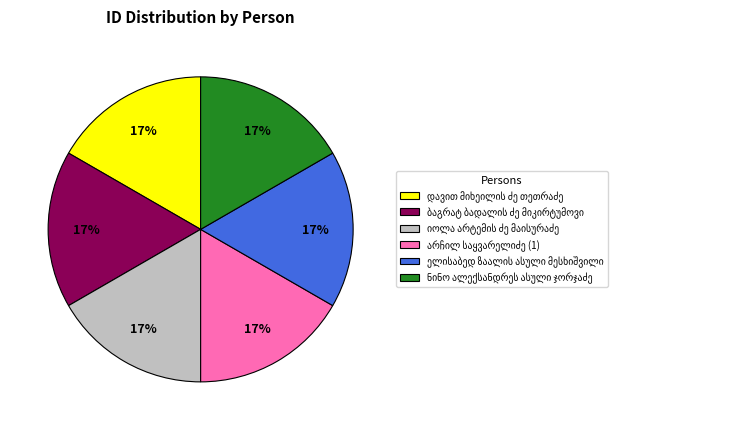

How many segments does this pie chart have?

6